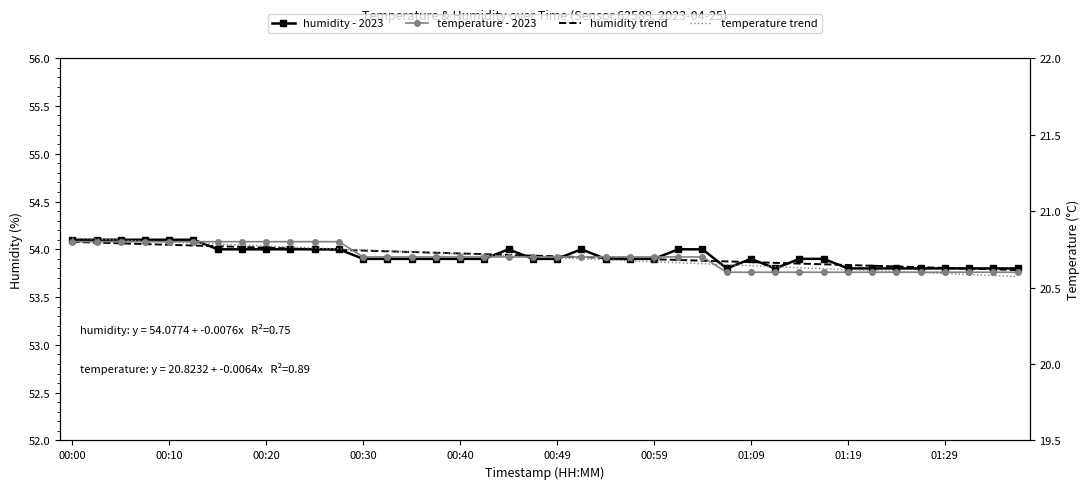

Rank the categories by humidity trend value from highest to lowest.

00:00, 00:10, 00:20, 00:30, 00:40, 00:49, 00:59, 01:09, 01:19, 01:29, 10, 11, 12, 13, 14, 15, 16, 17, 18, 19, 20, 21, 22, 23, 24, 25, 26, 27, 28, 29, 30, 31, 32, 33, 34, 35, 36, 37, 38, 39